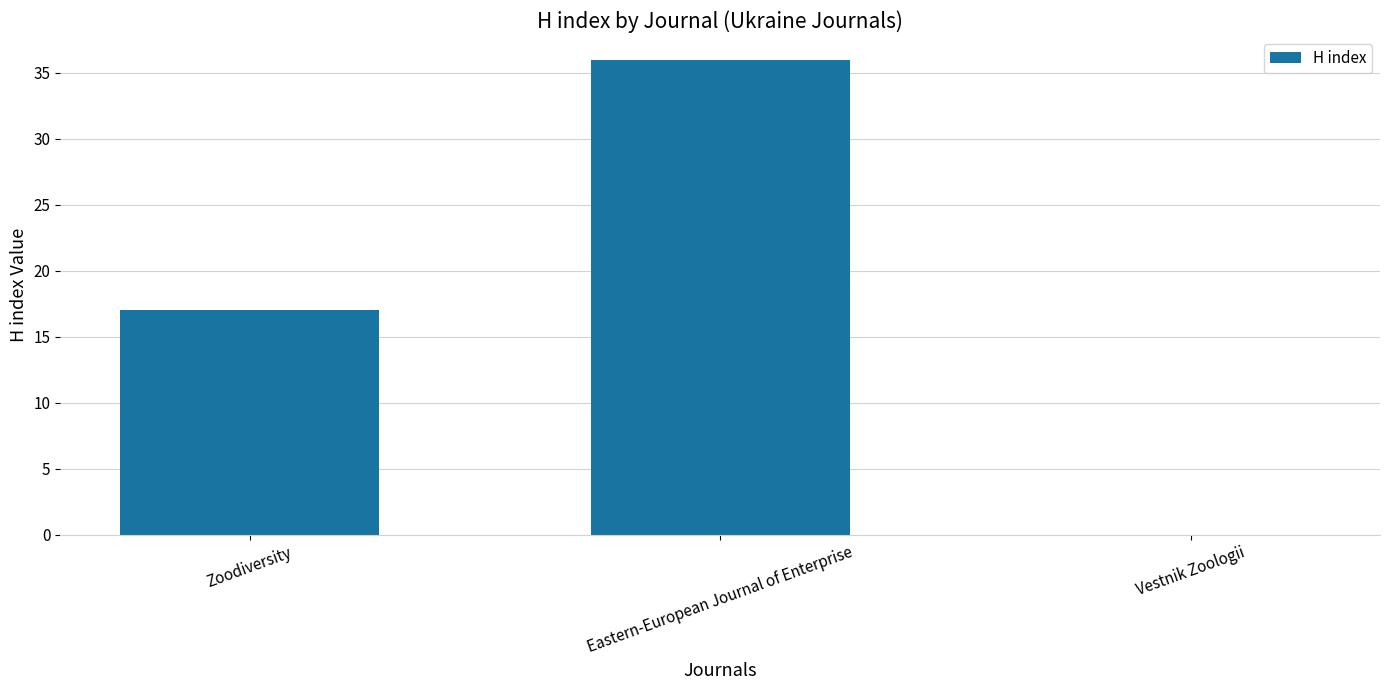

Which label corresponds to the largest value in the chart?

Eastern-European Journal of Enterprise